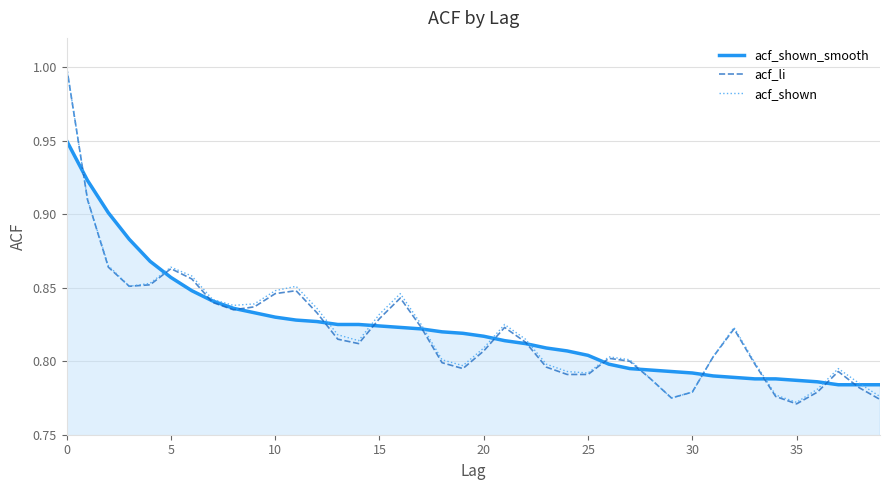

What is the maximum value shown in the chart?

1.0